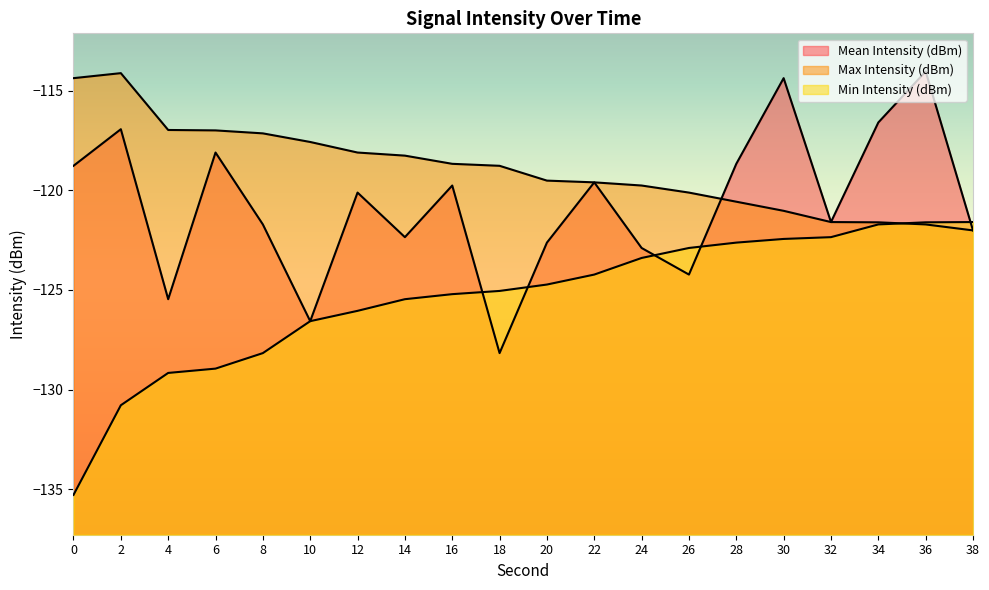

After their last crossing, which series has the higher values: Max Intensity (dBm) or Mean Intensity (dBm)?

Mean Intensity (dBm)